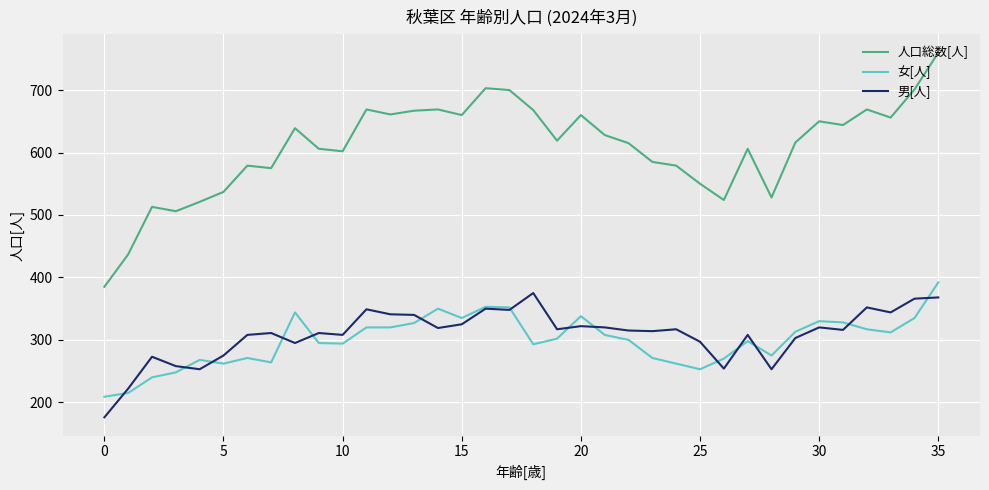

True or false: 人口総数[人] and 女[人] cross at least once.

False